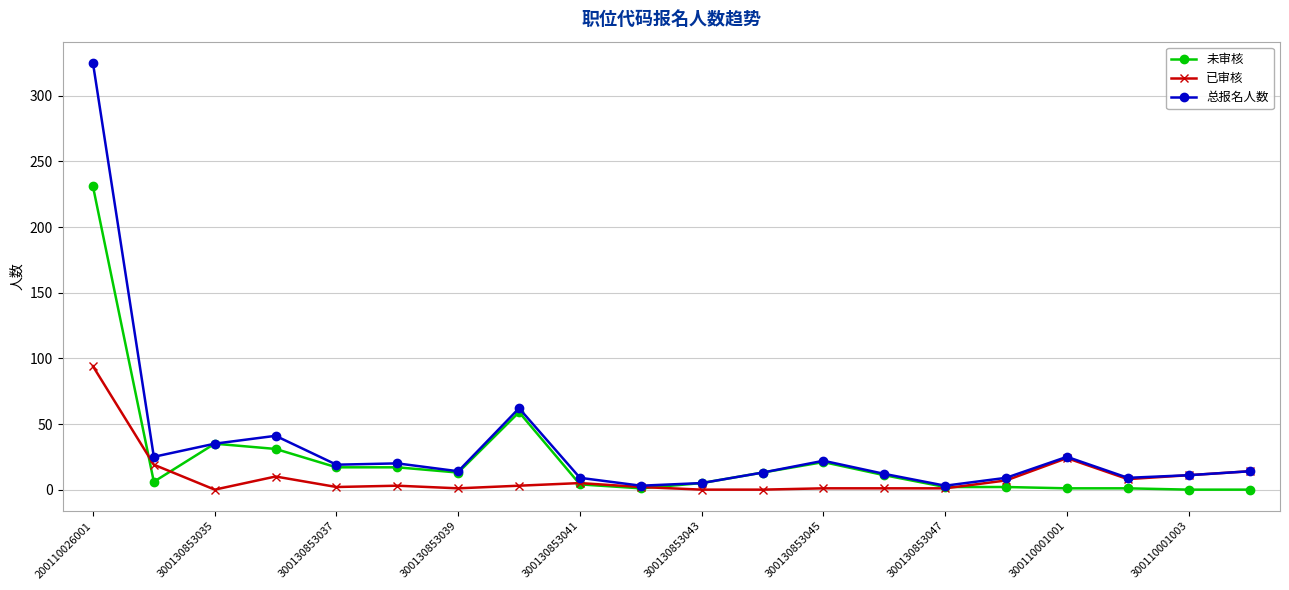

True or false: 未审核 has more than 0 points higher than both neighbors.

True